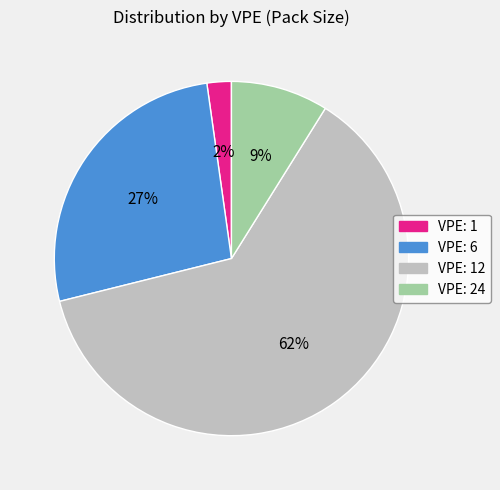

Does any single category account for the majority?

Yes